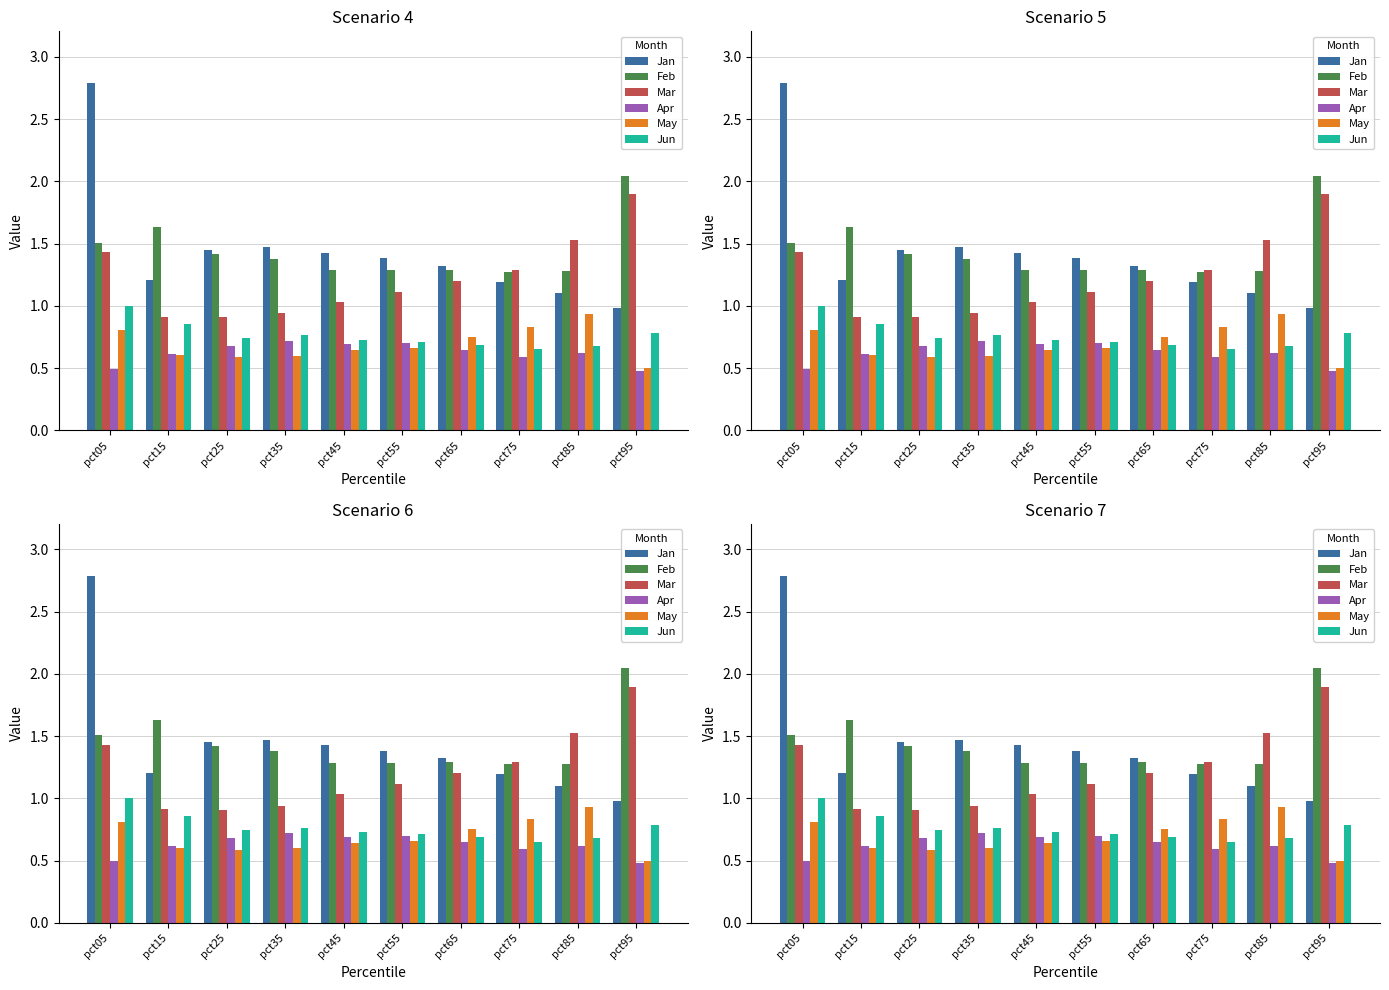

What is the sum of all Mar values?

12.3